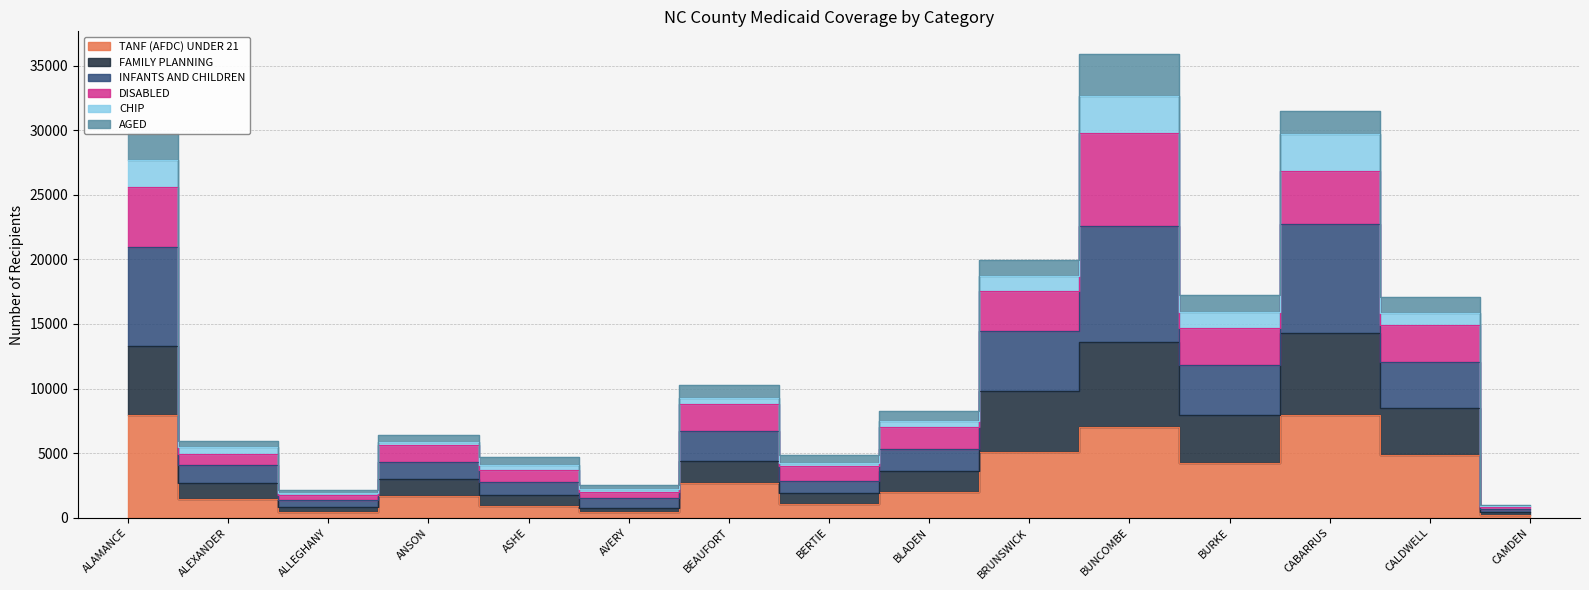

Does the chart display data point markers on the line(s)?

No